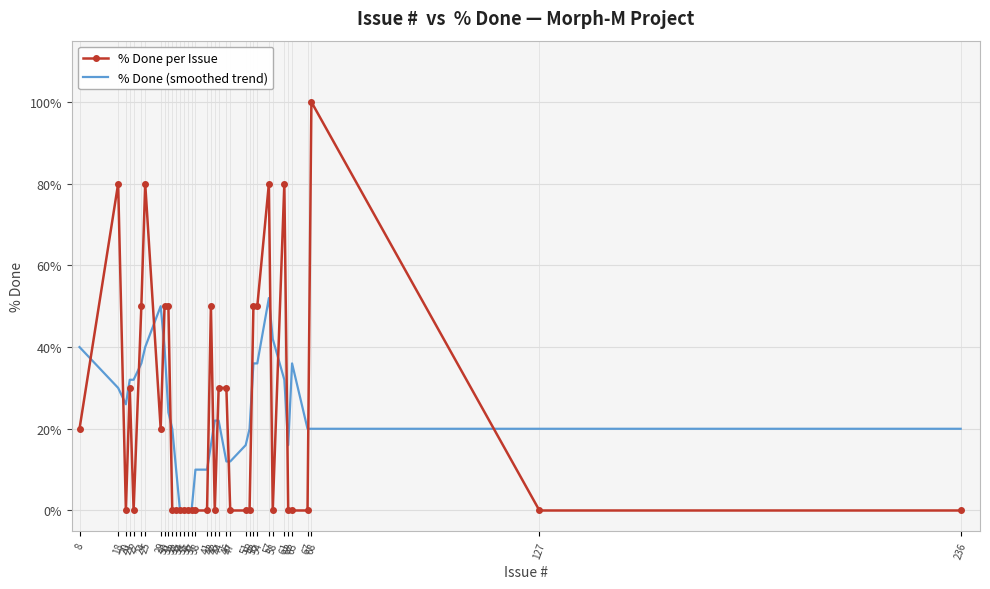

Rank the series by their maximum value, from lowest to highest.

% Done (smoothed trend), % Done per Issue